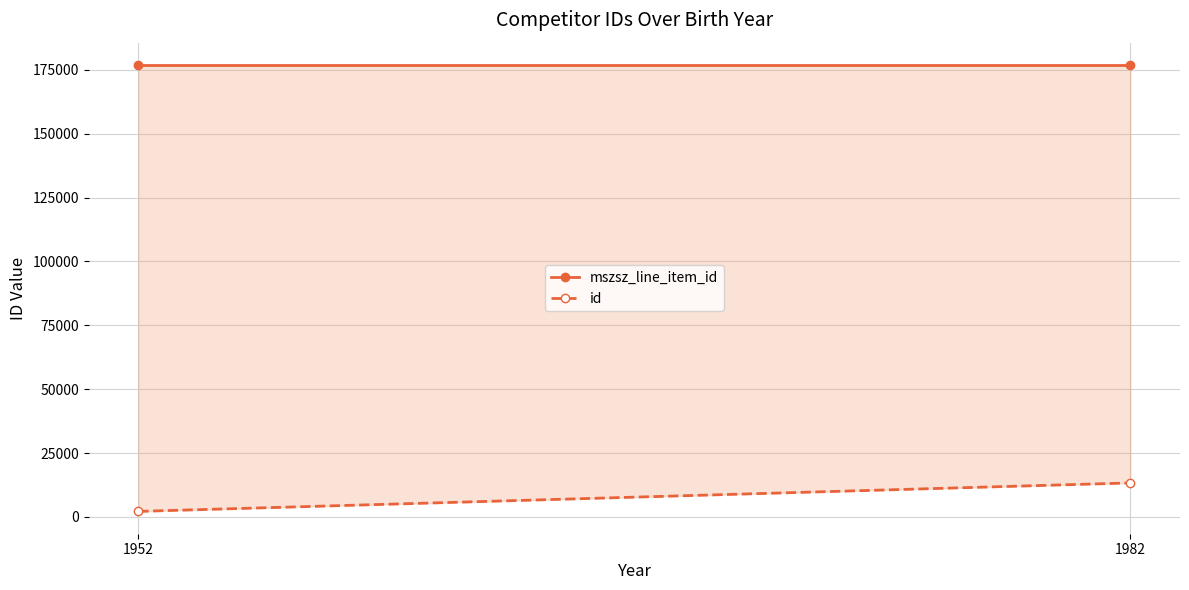

Reading right to left, transcribe all the data shown in this chart.

mszsz_line_item_id: 176912	176912
id: 13342	2189